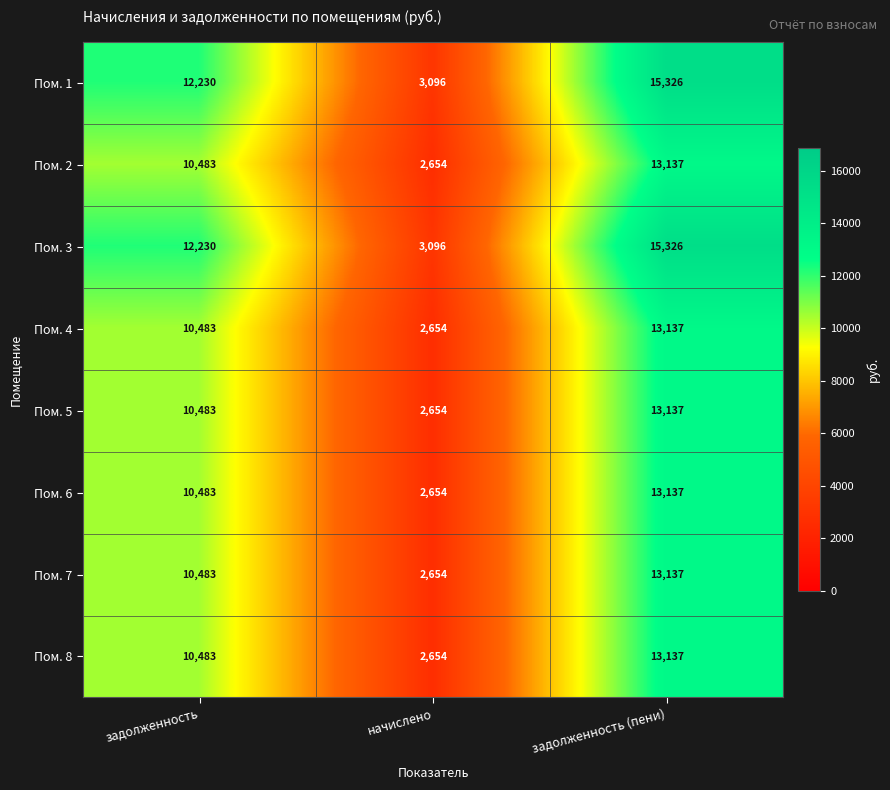

At which category is the sum across all series the highest?

задолженность (пени)